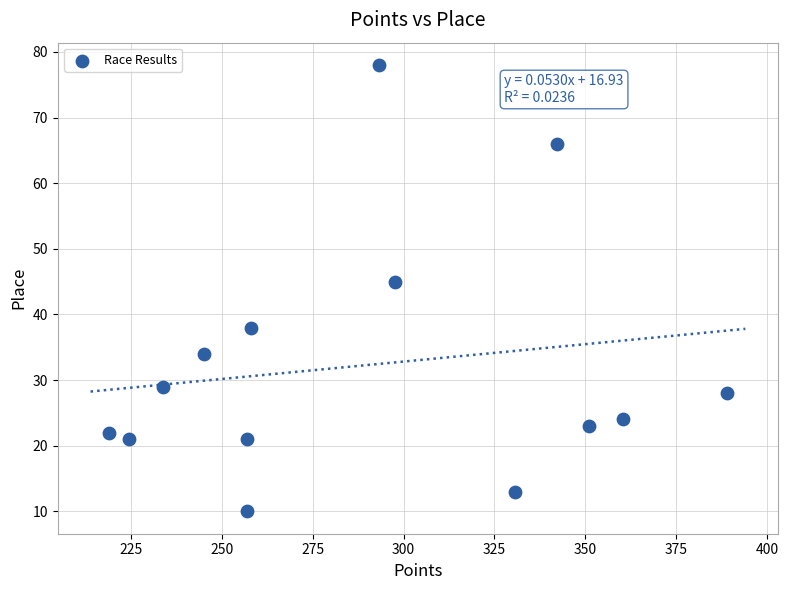

What Y value in the scatter plot is closest to 44?

45